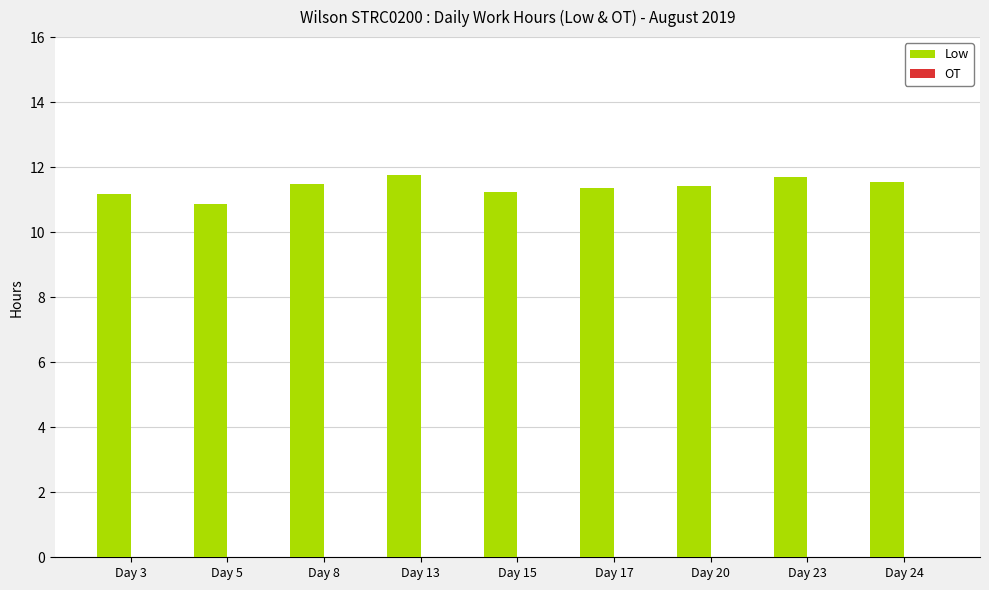

What is the value of the 3rd bar from the left?

11.5